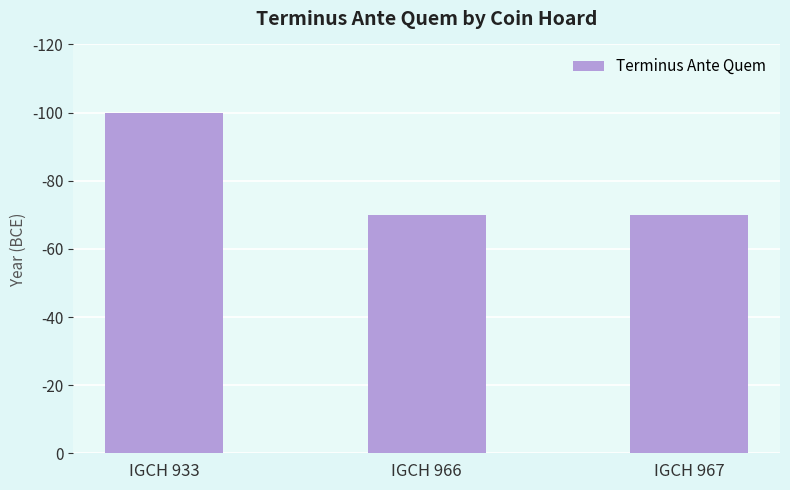

Rank the categories by value from highest to lowest.

IGCH 933, IGCH 966, IGCH 967